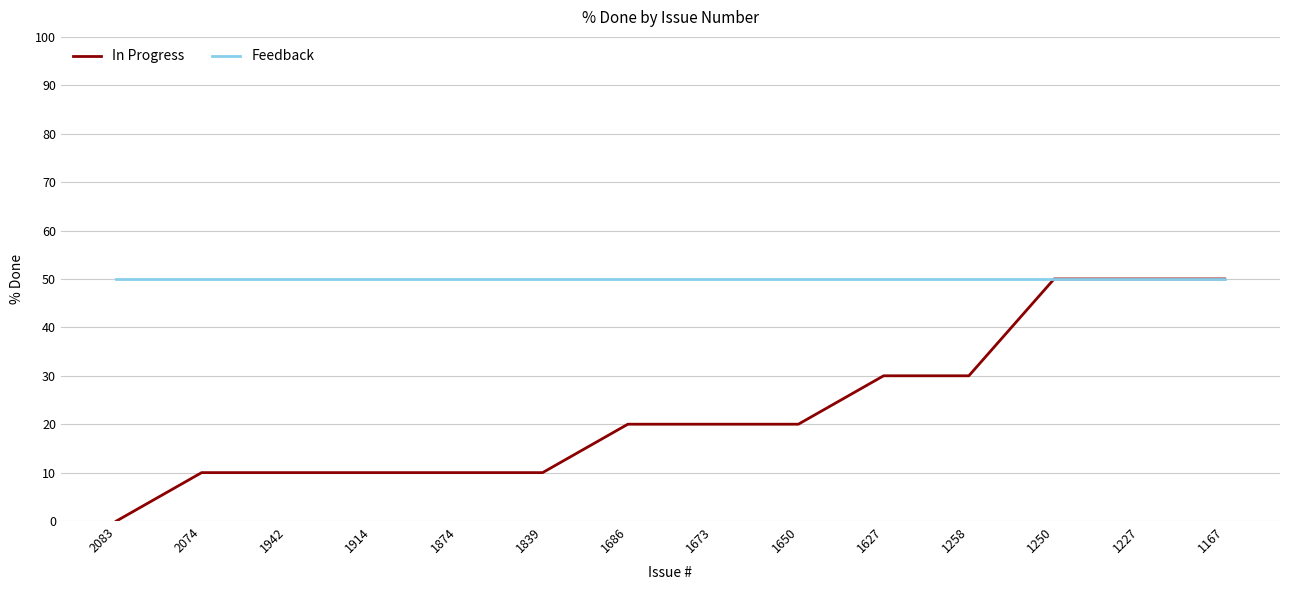

What is the sum of the Feedback values at 1650 and 1914?

100